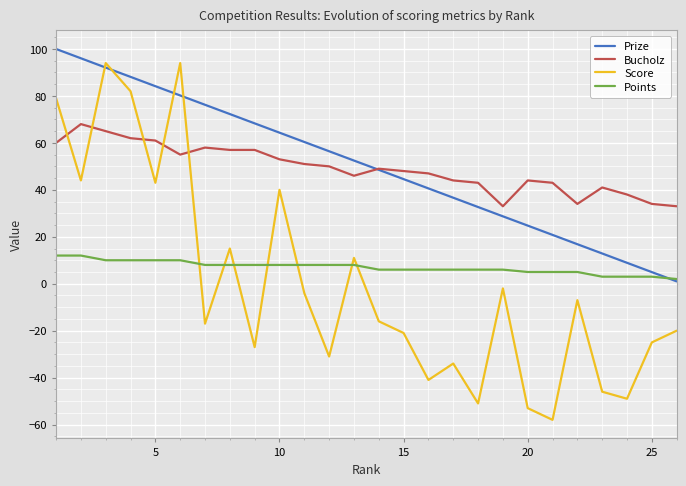

Which series has the largest range (max minus min)?

Score